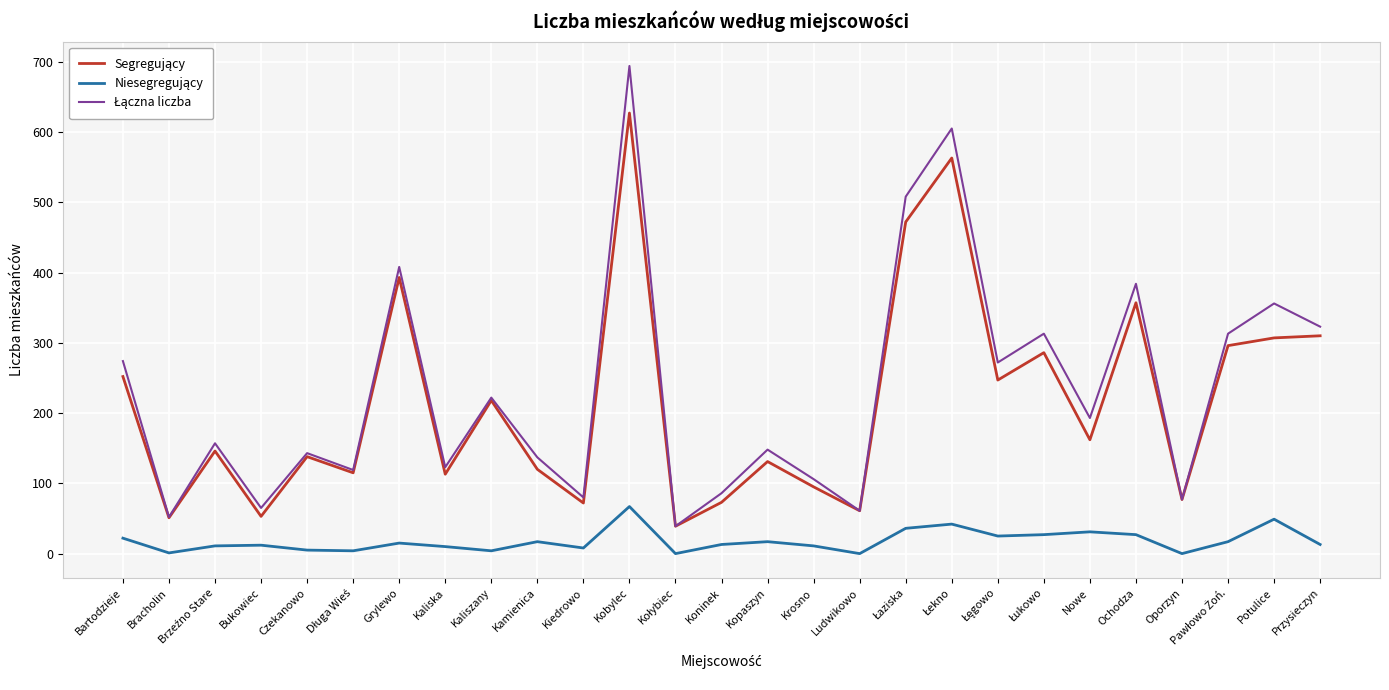

What is the difference between the highest and lowest values at Ochodza?

357